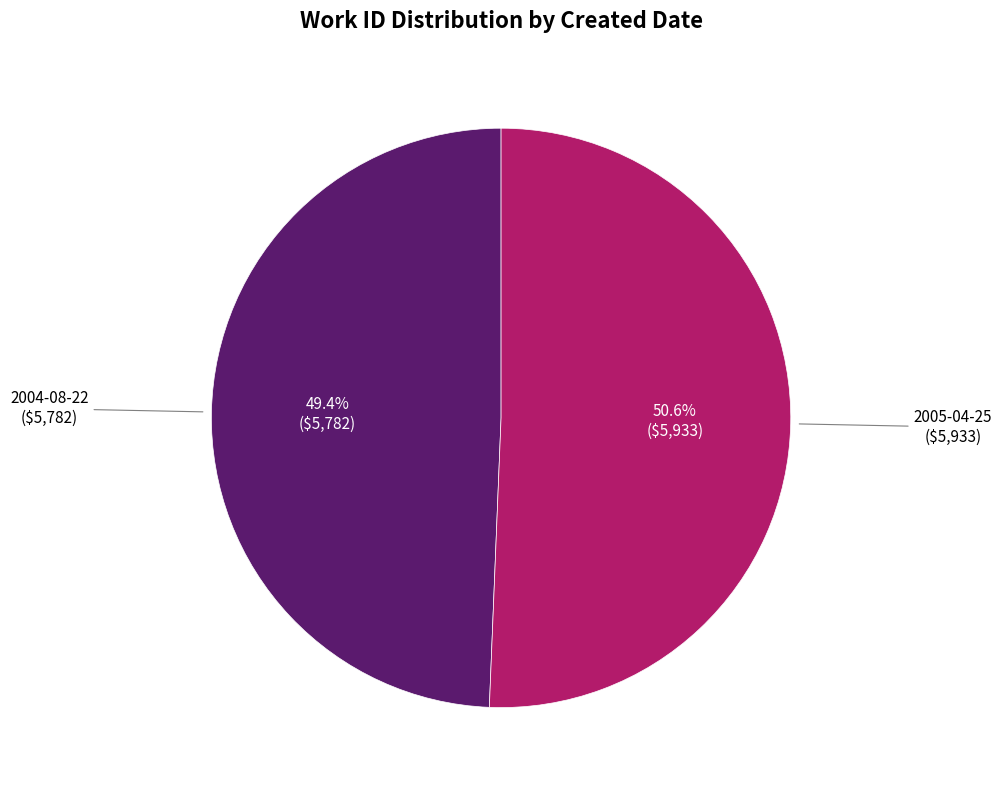

Does any single category account for the majority?

Yes